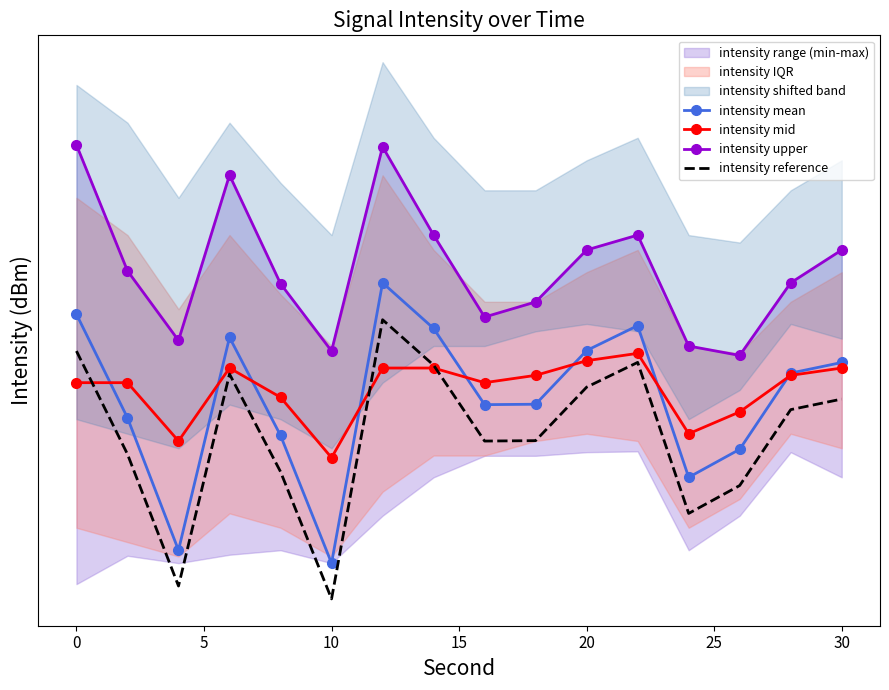

What is the value of the intensity upper point at the 8th from the left?

-115.0